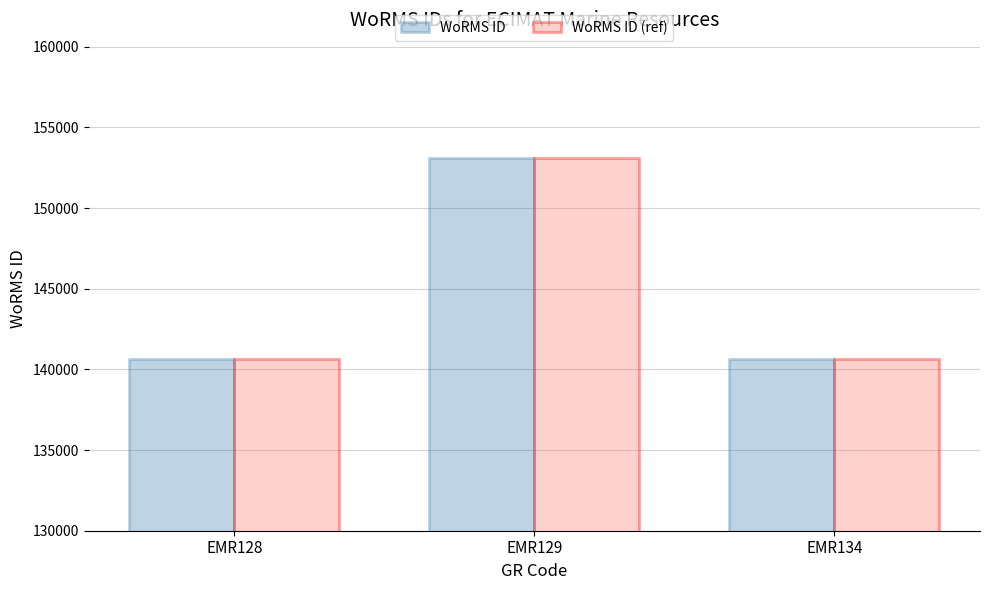

What is the sum of the WoRMS ID (ref) values at EMR128 and EMR129?

293708